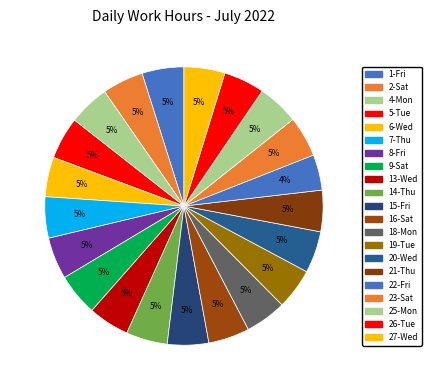

True or false: 9-Sat accounts for 5% of the total.

True